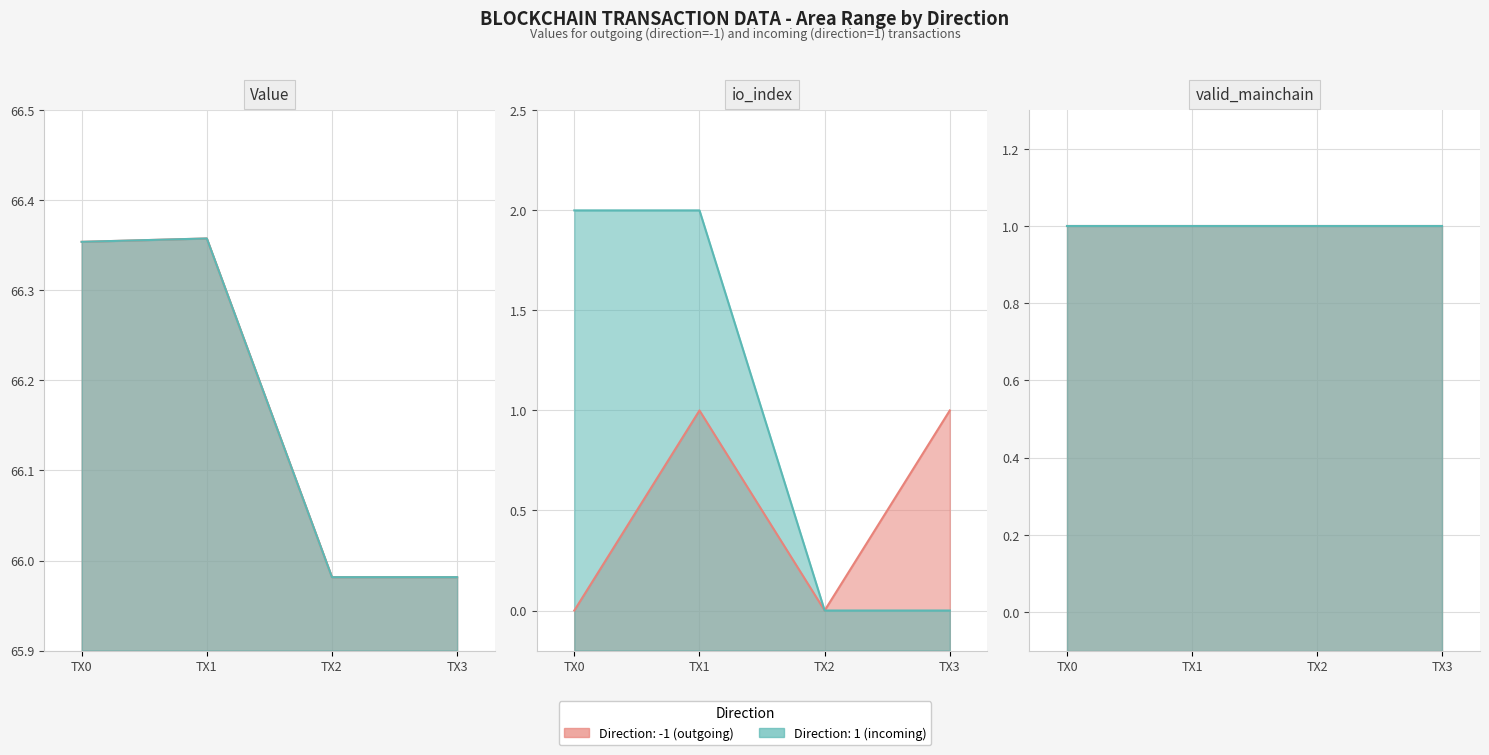

Which series has the largest total across all categories?

value